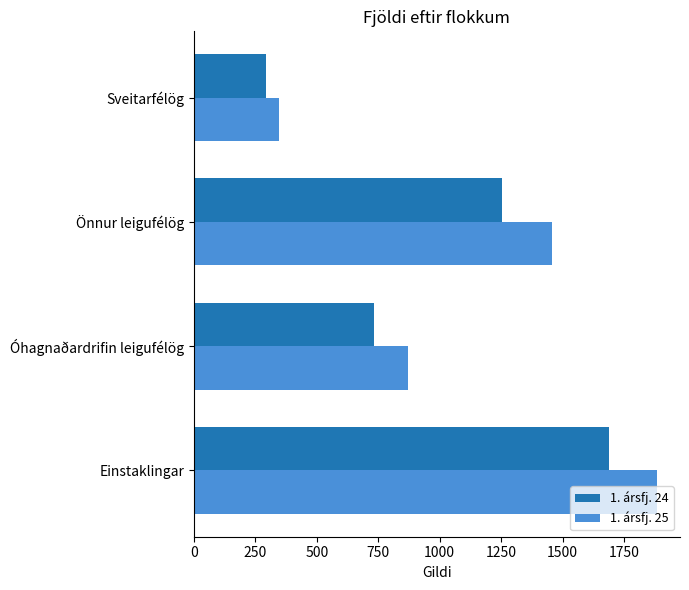

What is the minimum value shown in the chart?

295